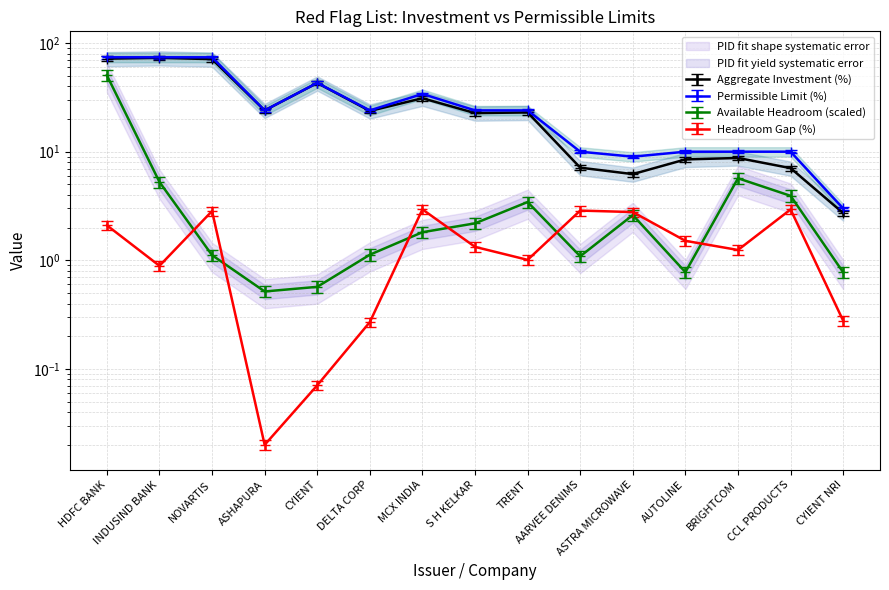

How many interior local valleys does the Available Headroom (units) series have?

3